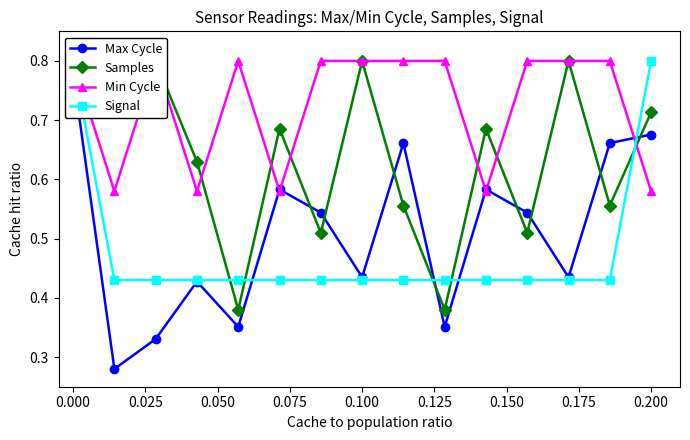

What is the lowest value of the Min Cycle series?

0.6